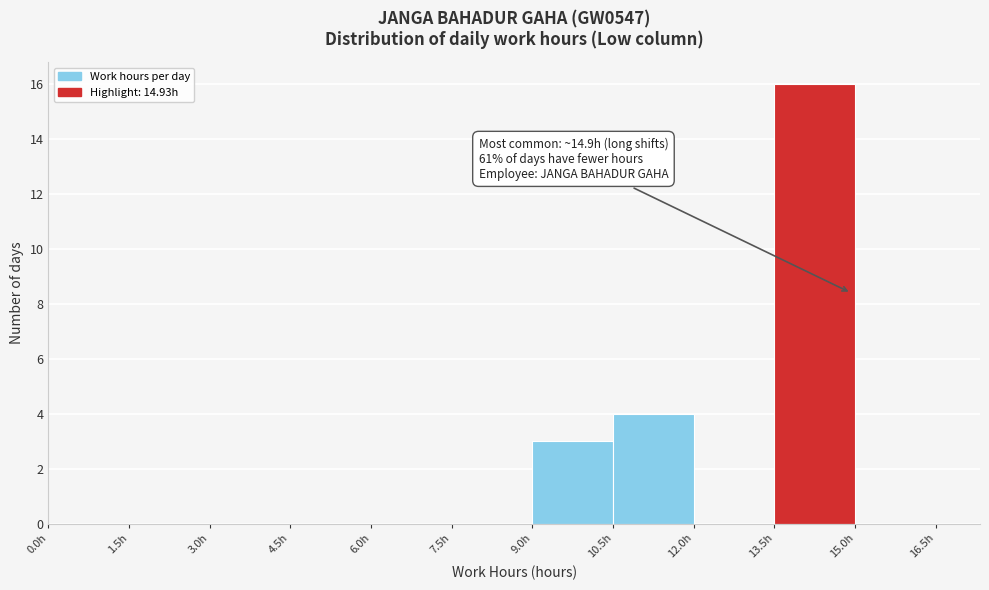

Over which range of the x-axis is the bar tallest?

13.5 to 15.0